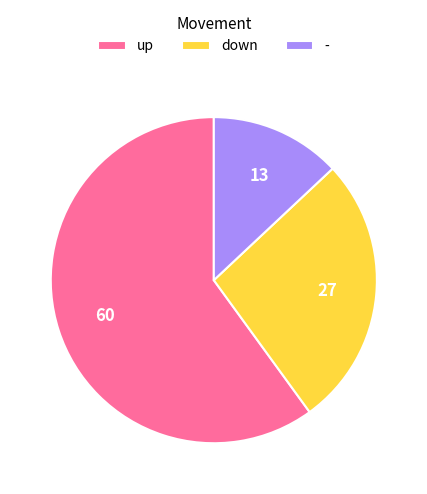

Combined, do up and down account for over 50%?

Yes